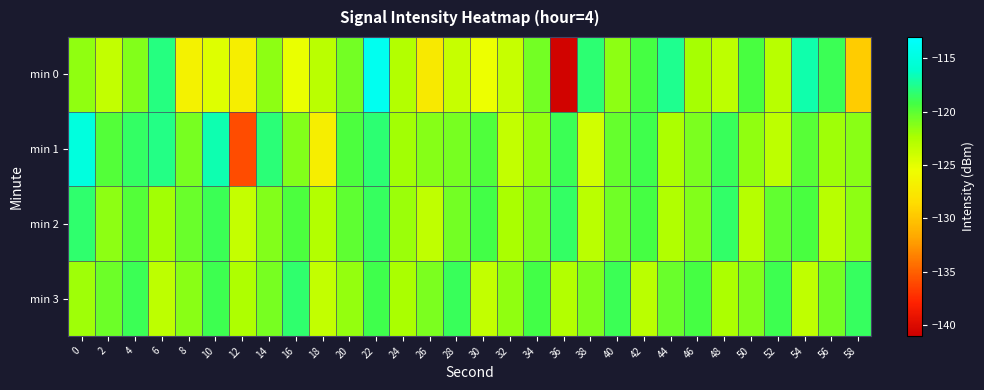

Rank the series at 56 from lowest to highest value.

min 2, min 1, min 3, min 0